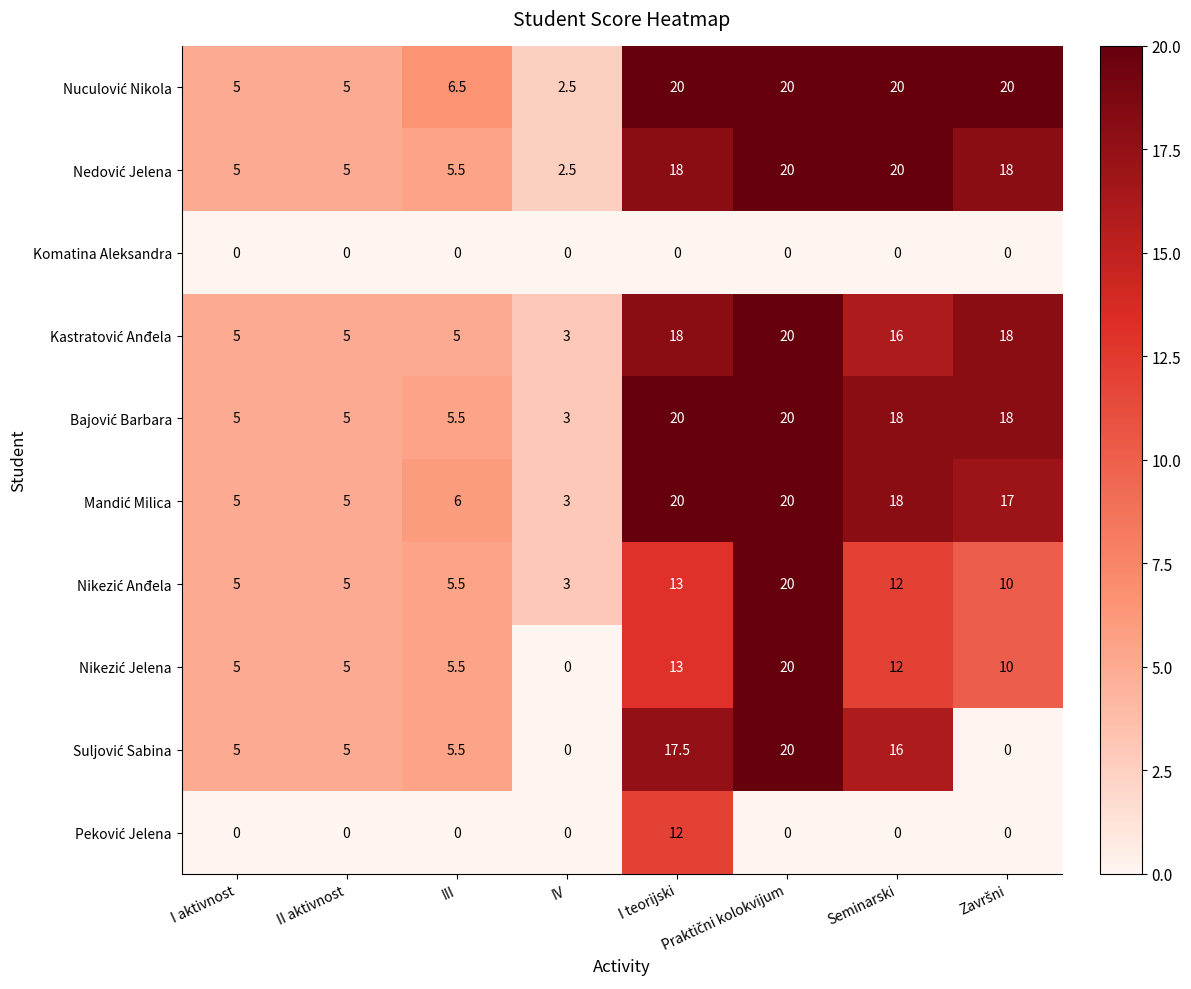

What is the maximum value shown in the chart?

20.0